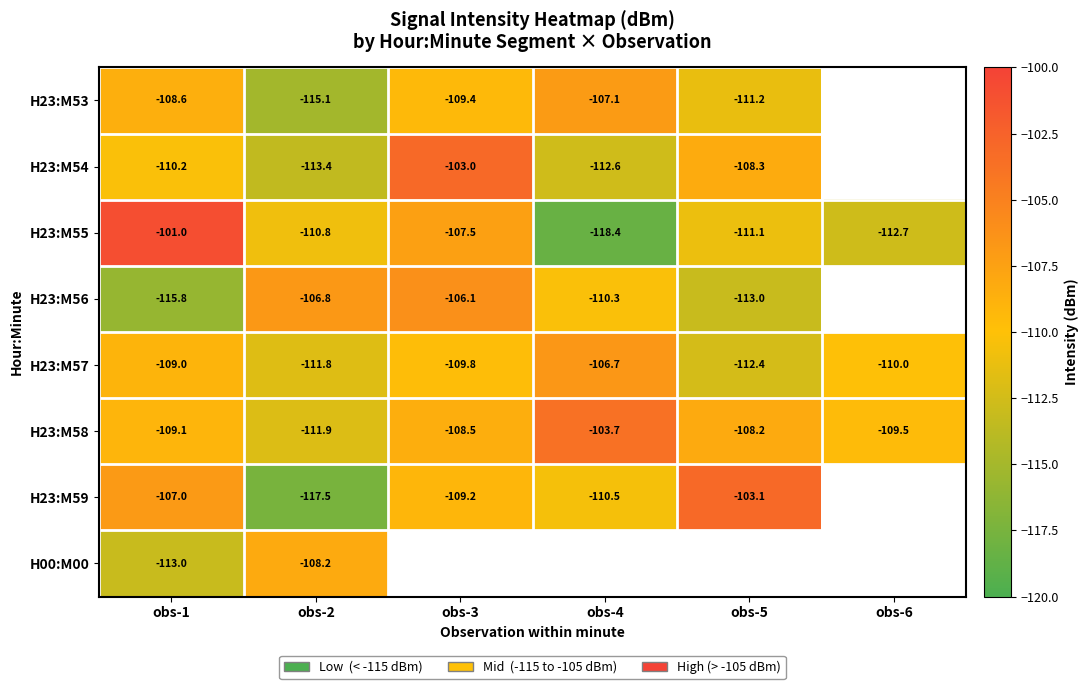

Is the value of H23:M59 at obs-5 greater than the value of H23:M58 at obs-4?

Yes